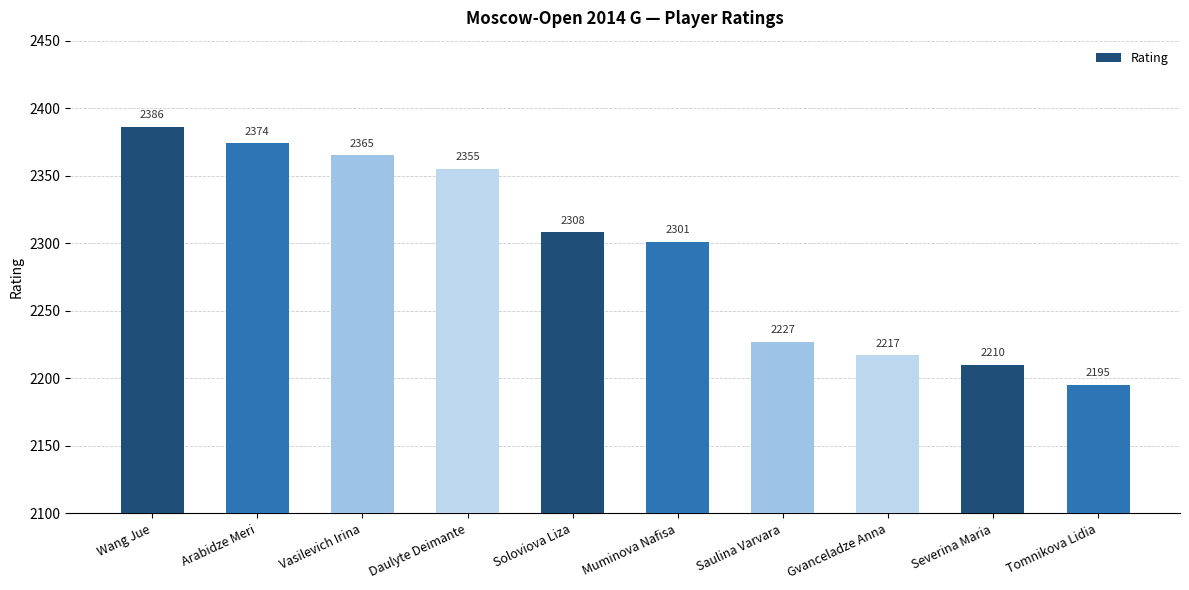

At which label is the value closest to 2290?

Muminova Nafisa